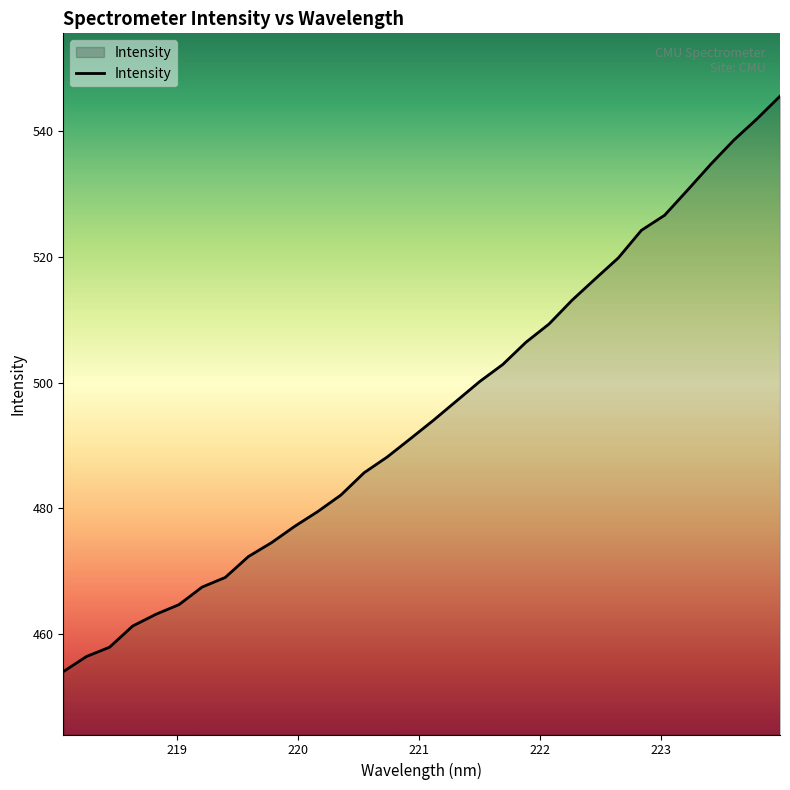

True or false: the data has more than 2 interior local peaks.

False